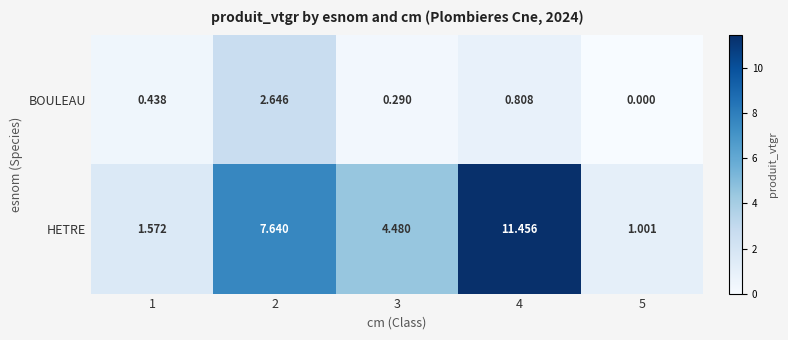

At 3, list the series in order from largest to smallest.

HETRE, BOULEAU